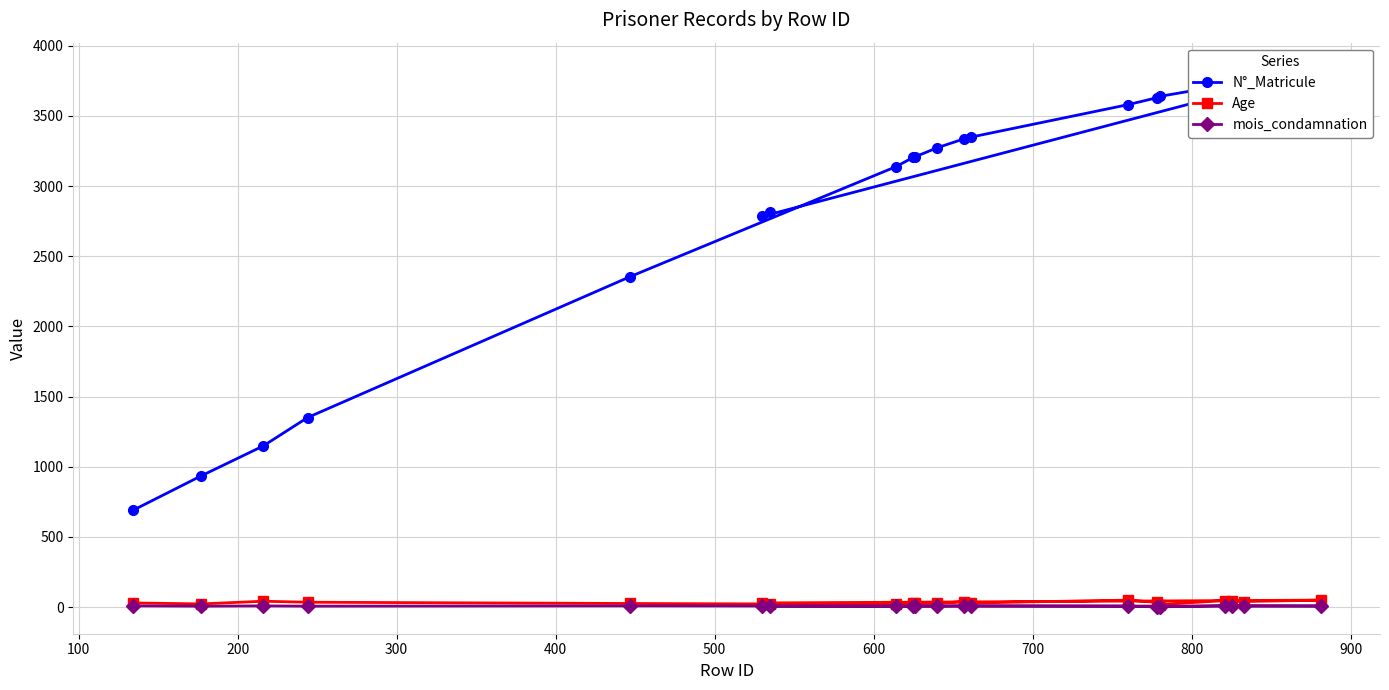

True or false: N°_Matricule and mois_condamnation cross at least once.

False